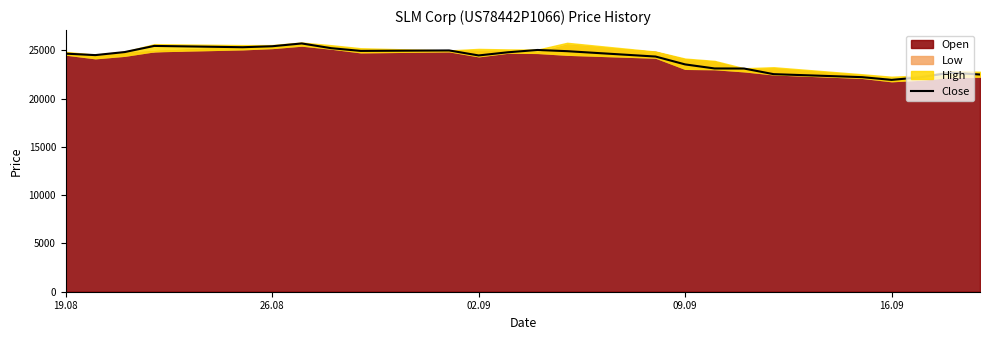

What is the lowest value of the Close series?

21954